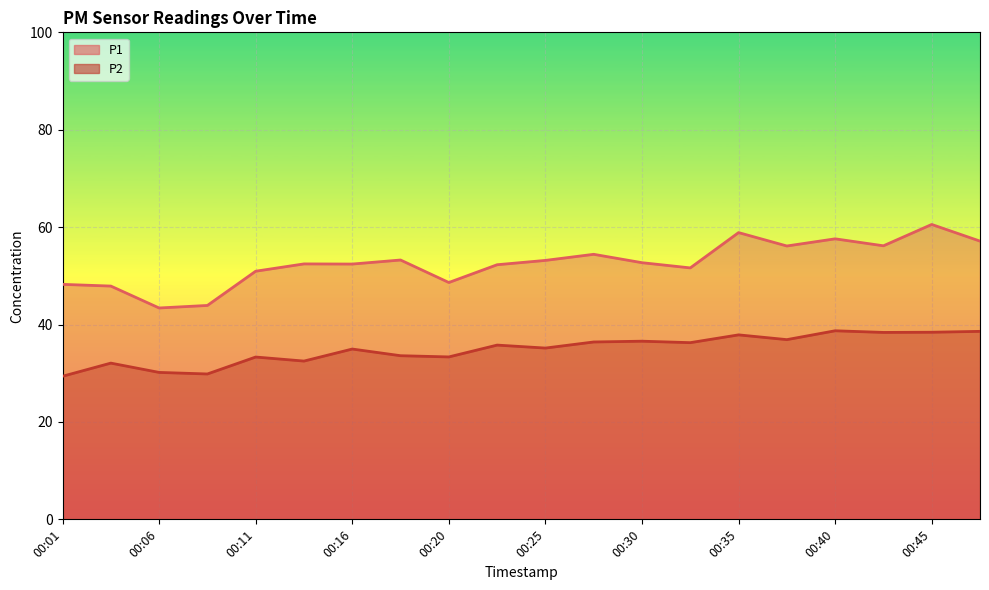

What is the maximum value shown in the chart?

60.5